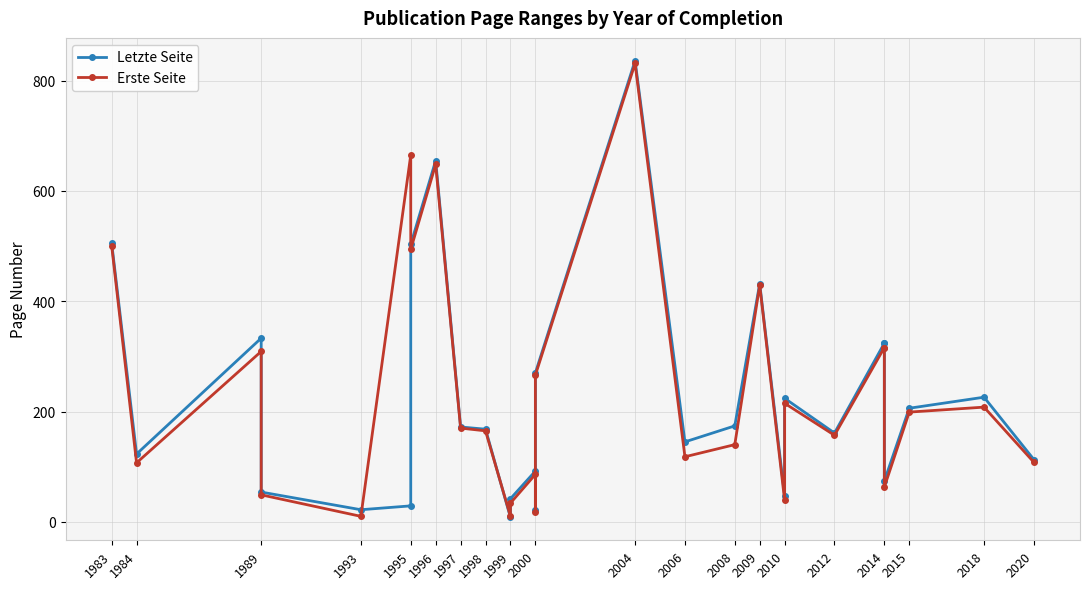

How many values in the Erste Seite series exceed 170?

13